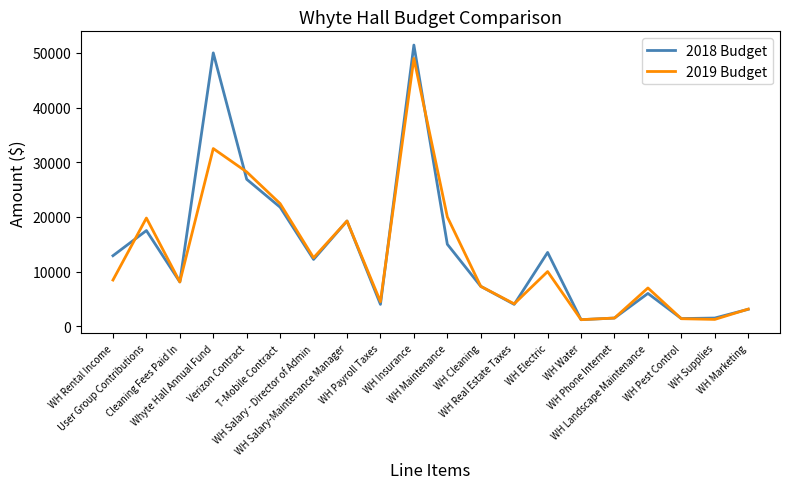

Which series changed the most between Whyte Hall Annual Fund and Verizon Contract?

2018 Budget